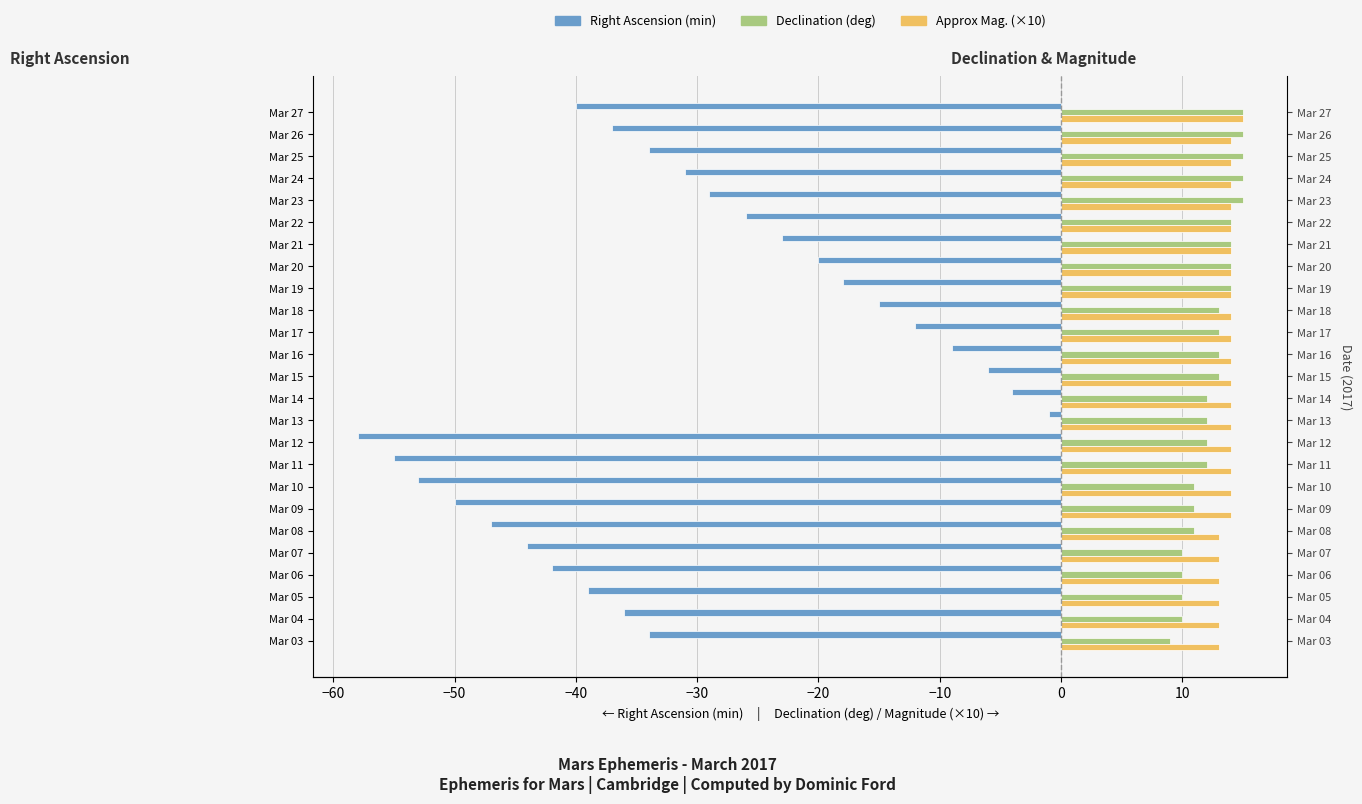

What is the smallest value displayed?

-58